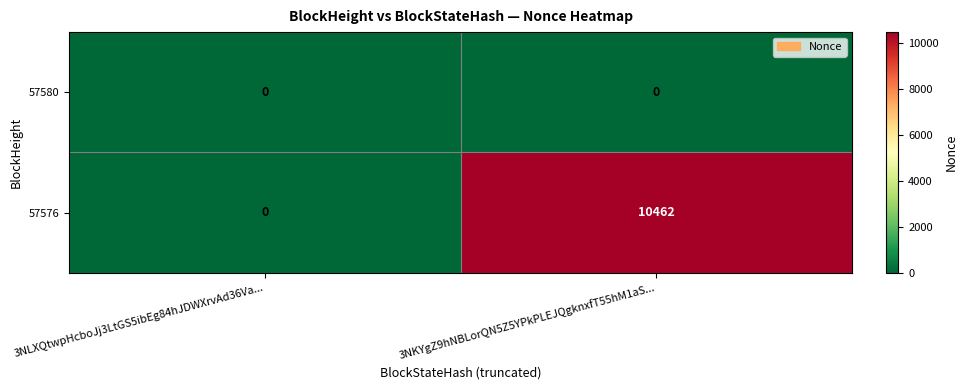

At which label is 57576 closest to 5231?

3NLXQtwpHcboJj3LtGS5ibEg84hJDWXrvAd36Va...